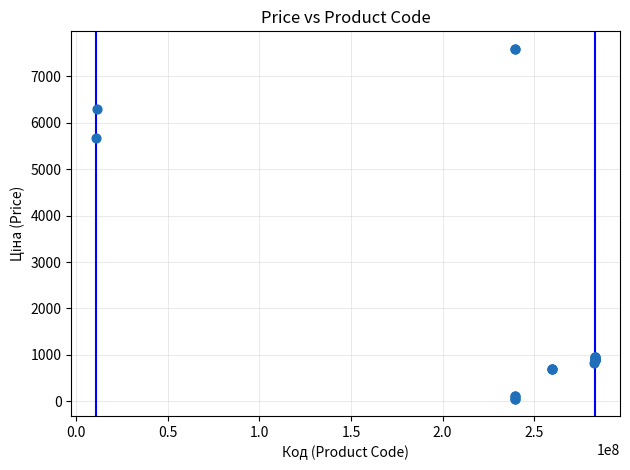

What Y value in the scatter plot is closest to 3826?

5673.8